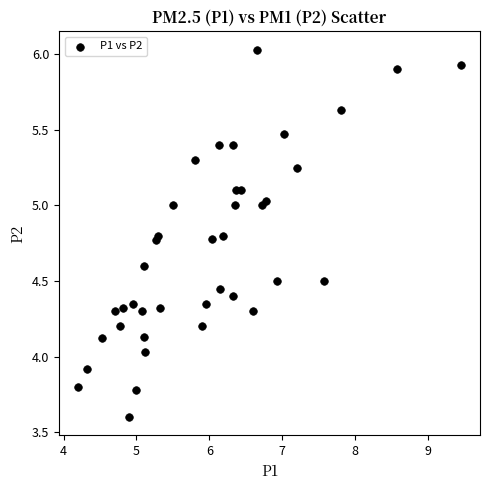

What is the range of Y values (max minus min)?

2.4